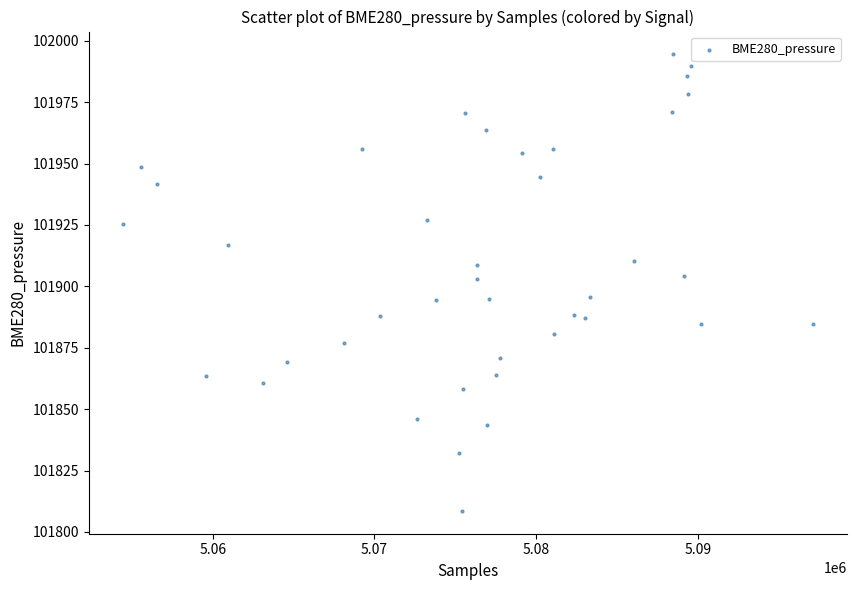

What is the range of Y values (max minus min)?

185.9